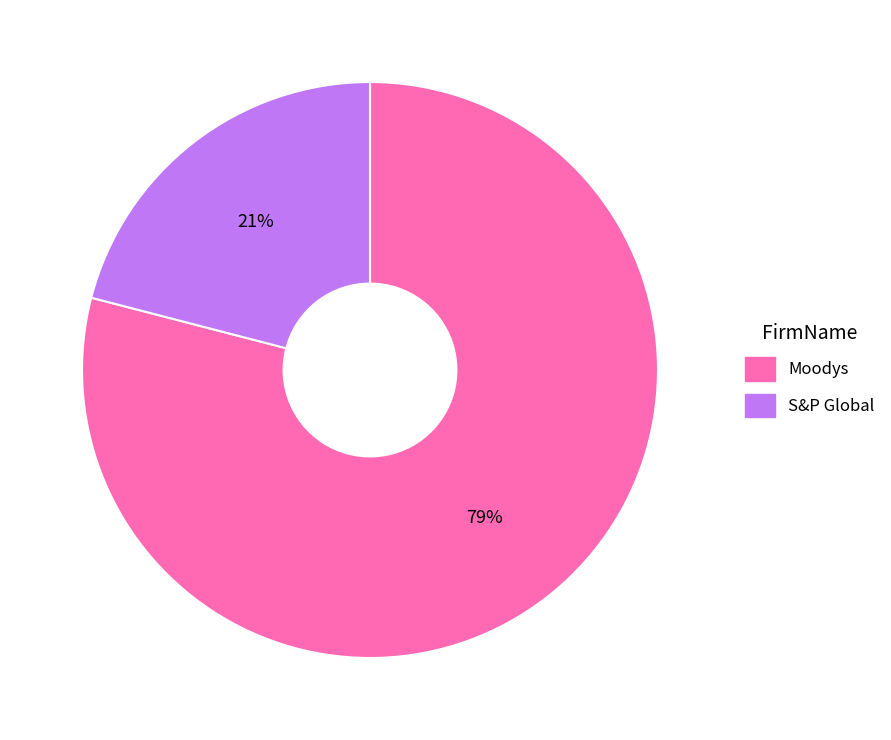

To the nearest percent, what is the combined percentage of S&P Global and Moodys?

100%